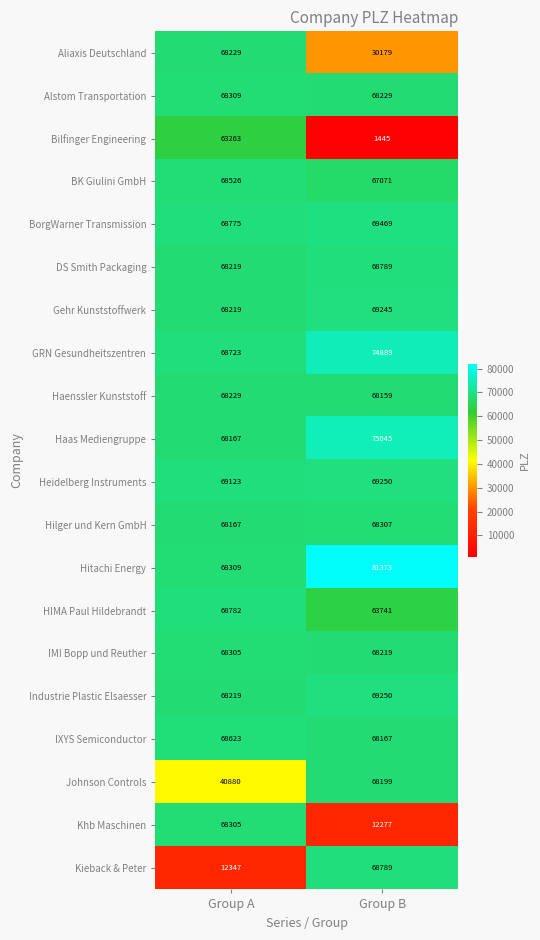

Count the number of categories in the chart.

2